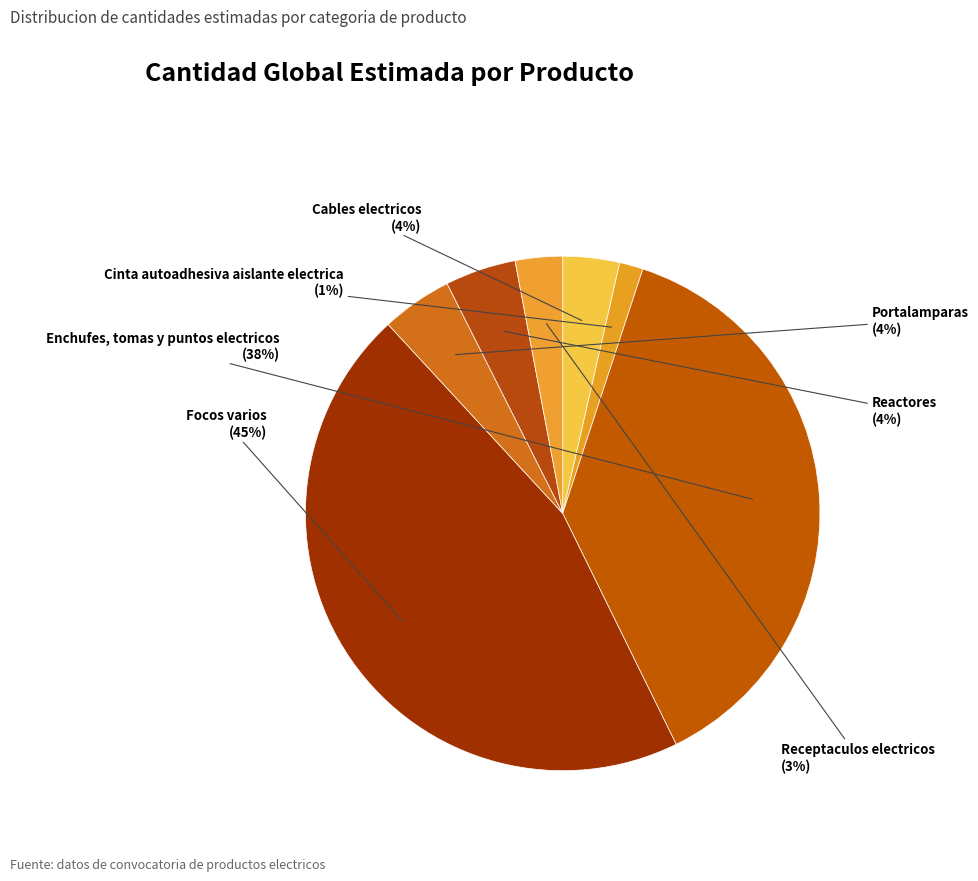

Between Enchufes, tomas y puntos electricos and Reactores, which is larger?

Enchufes, tomas y puntos electricos